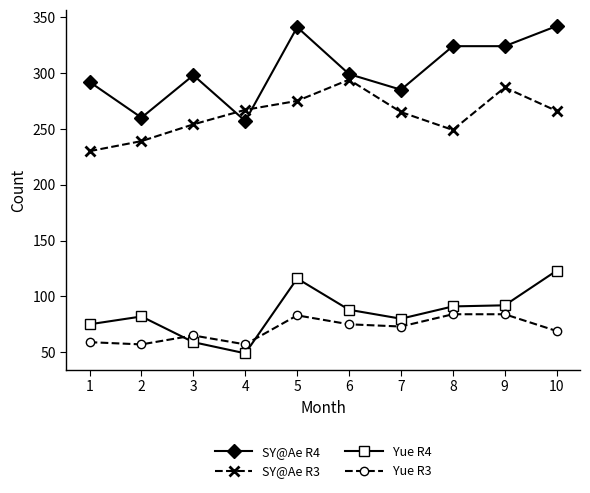

What is the average value of the Yue R4 series?

86